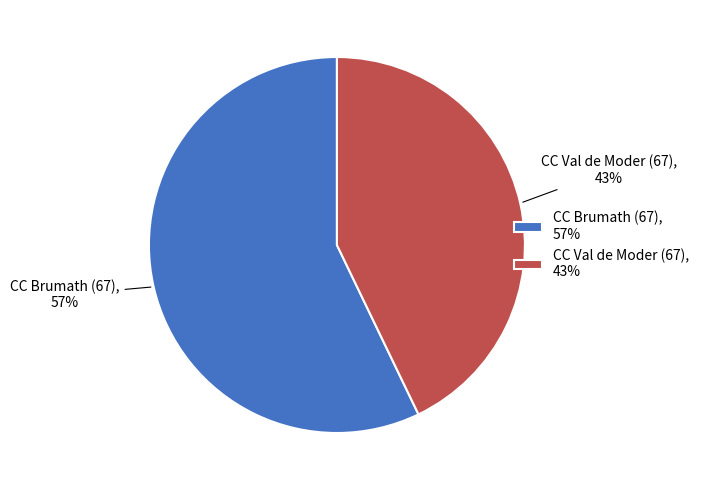

What percentage is the CC Brumath (67) slice, to the nearest percent?

57%